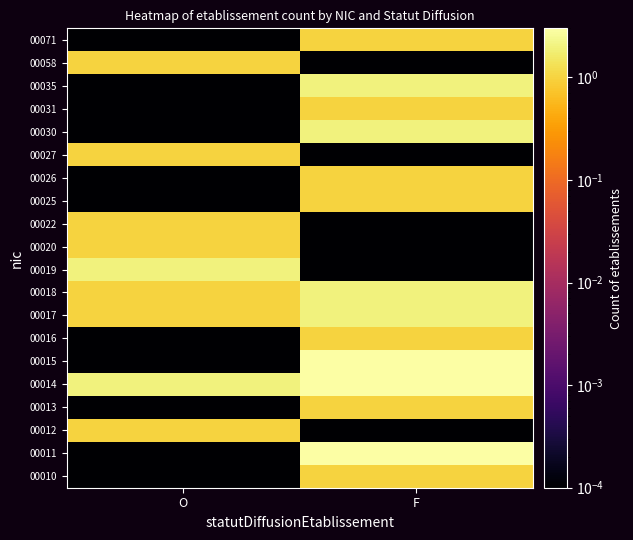

List the series in order of their peak value, lowest first.

00010, 00012, 00013, 00016, 00020, 00022, 00025, 00026, 00027, 00031, 00058, 00071, 00017, 00018, 00019, 00030, 00035, 00011, 00014, 00015